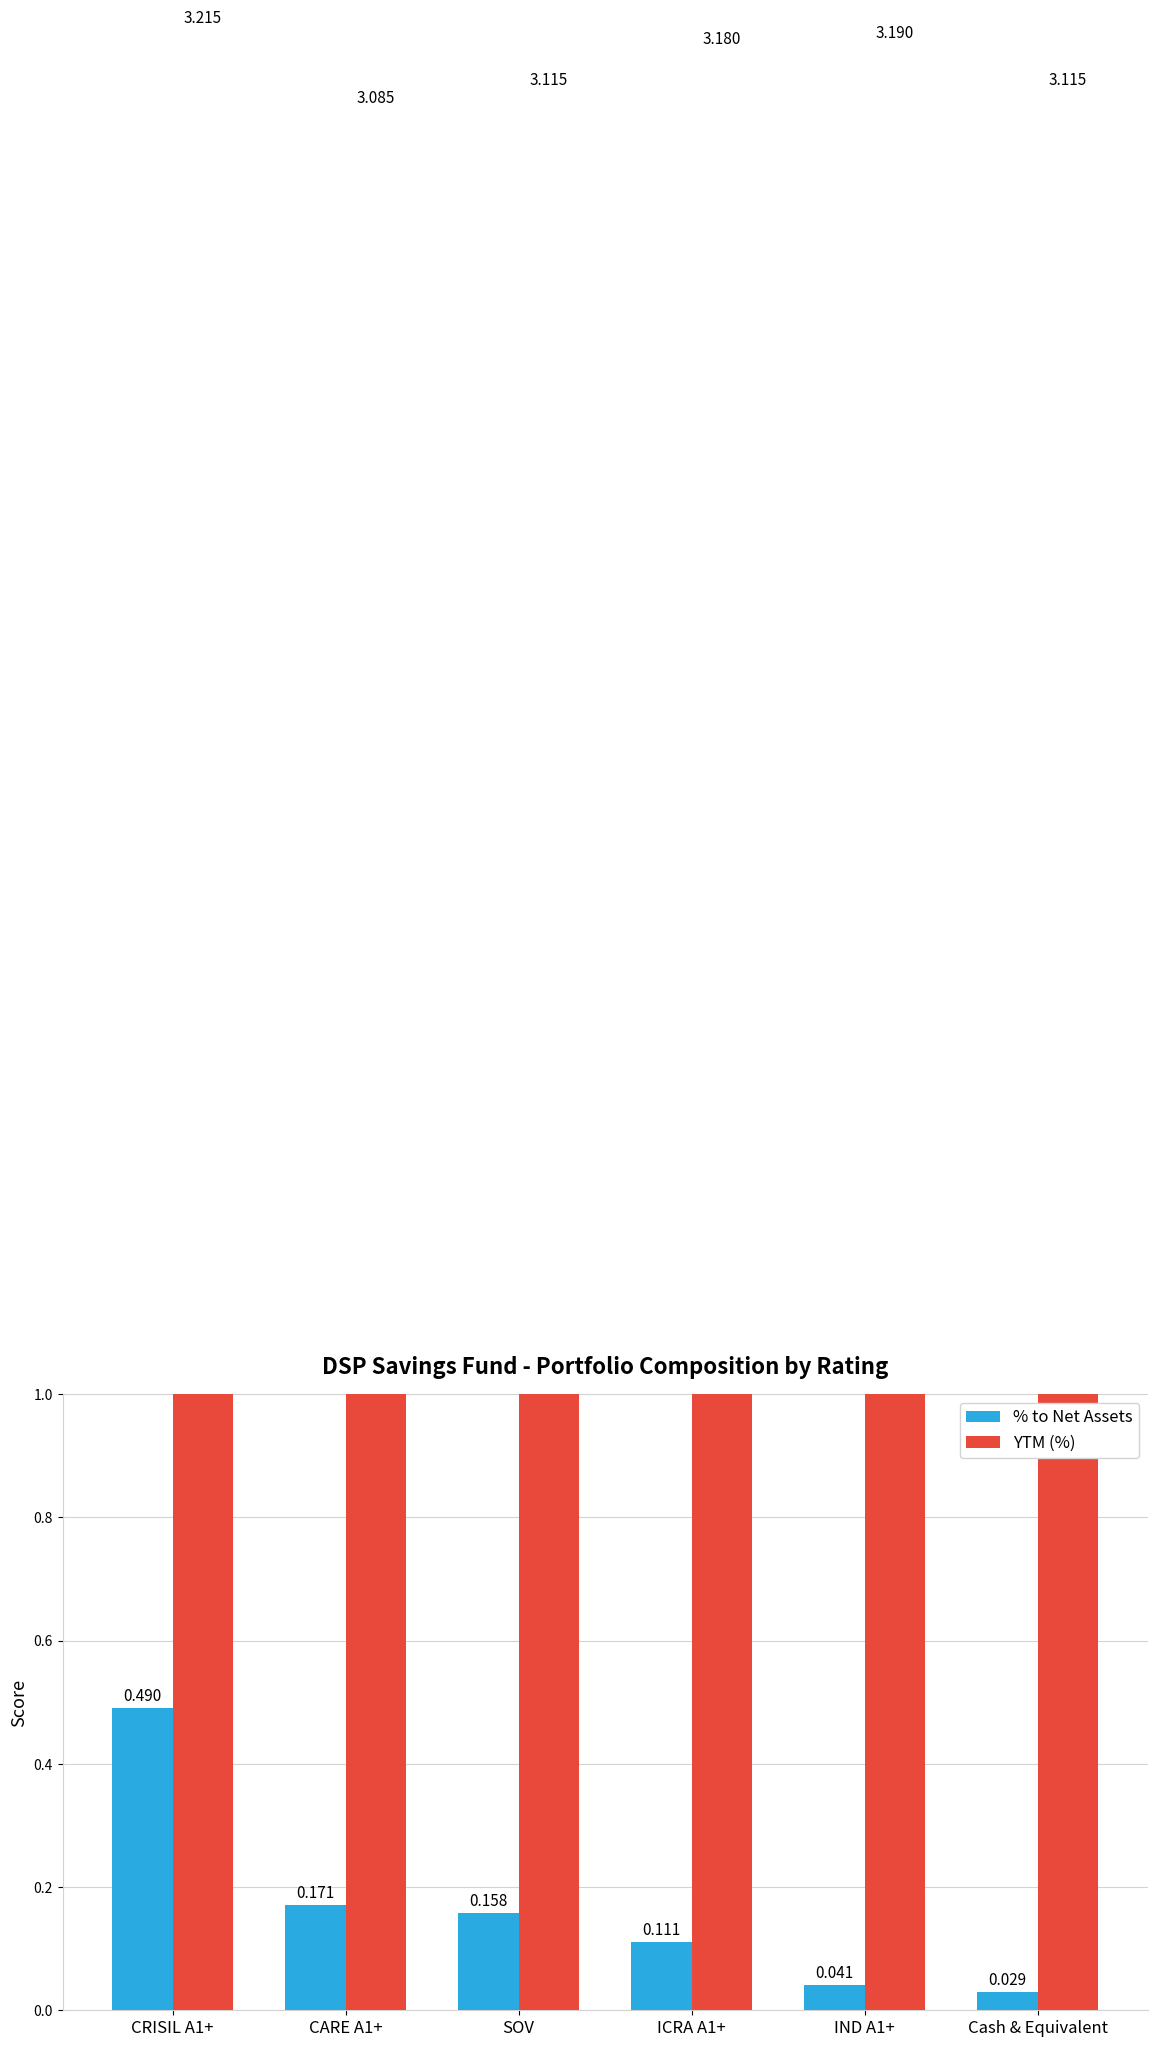

What are all the series names shown in the legend?

% to Net Assets, YTM (%)